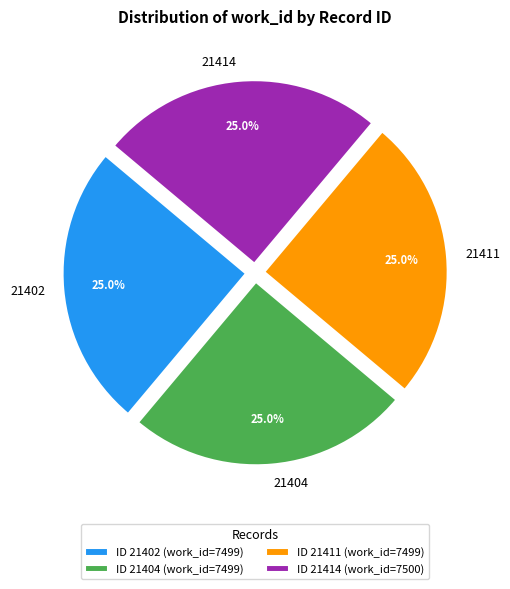

What percentage is the 21414 slice, to the nearest percent?

25%